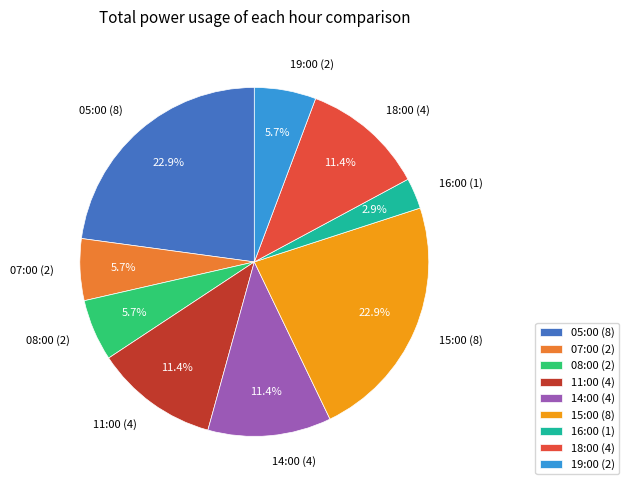

How many segments does this pie chart have?

9